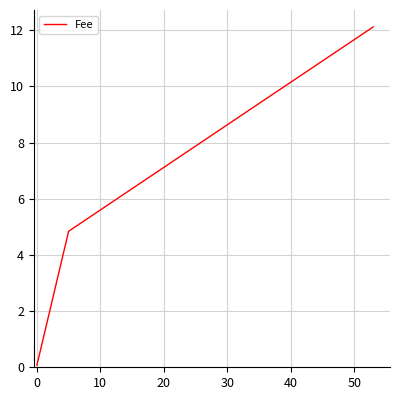

How many values are below 4?

1